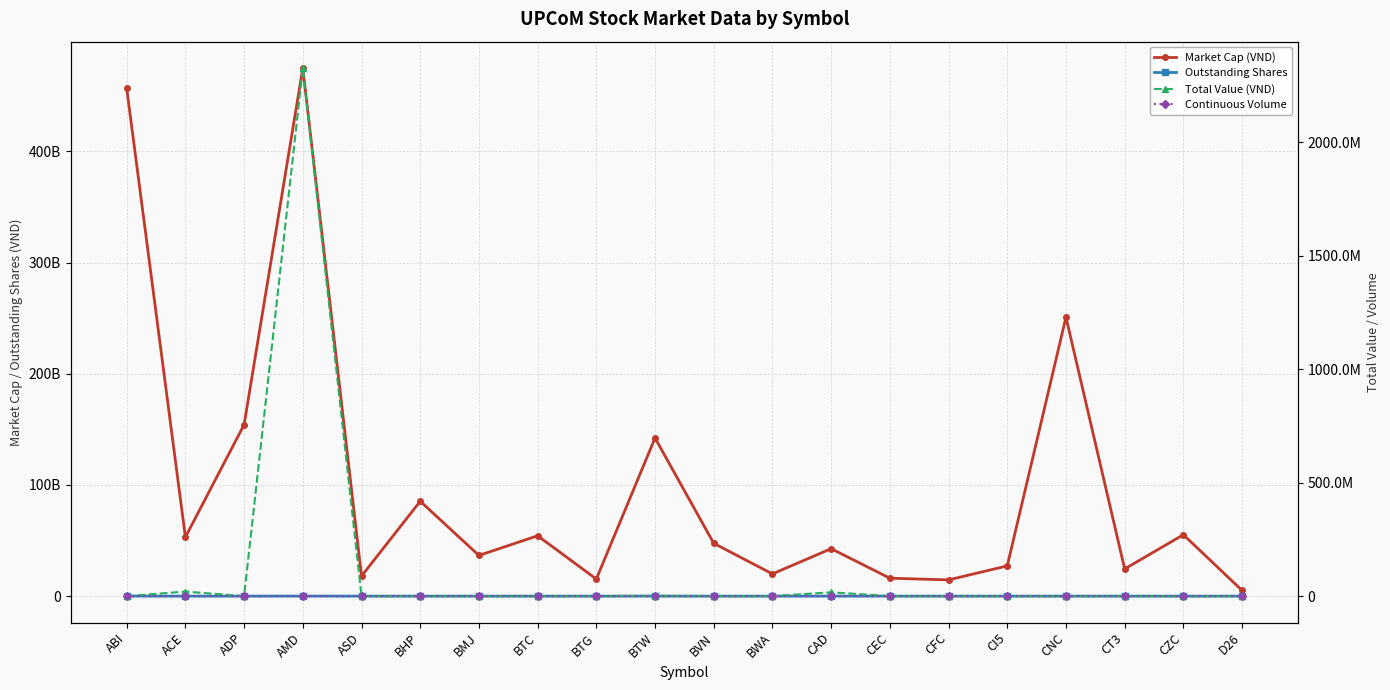

True or false: Outstanding Shares has more than 1 interior local peaks.

True